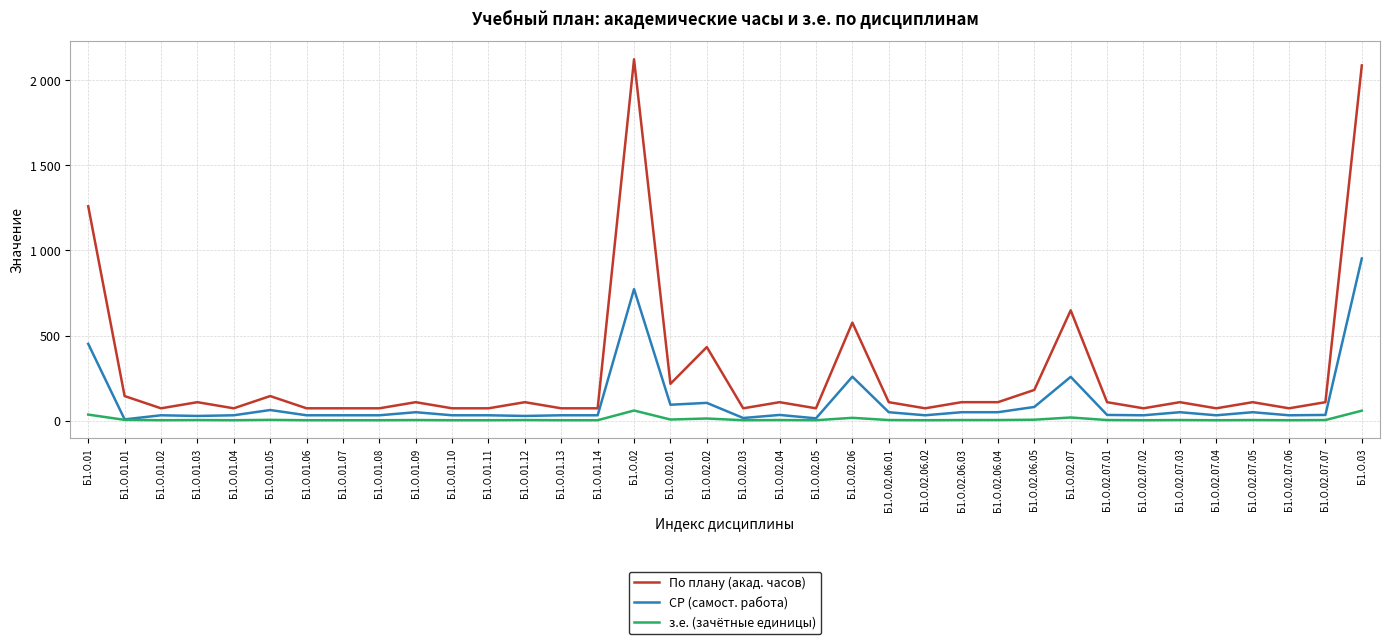

At Б1.О.02.06.04, list the series in order from smallest to largest.

з.е. (зачётные единицы), СР (самост. работа), По плану (акад. часов)